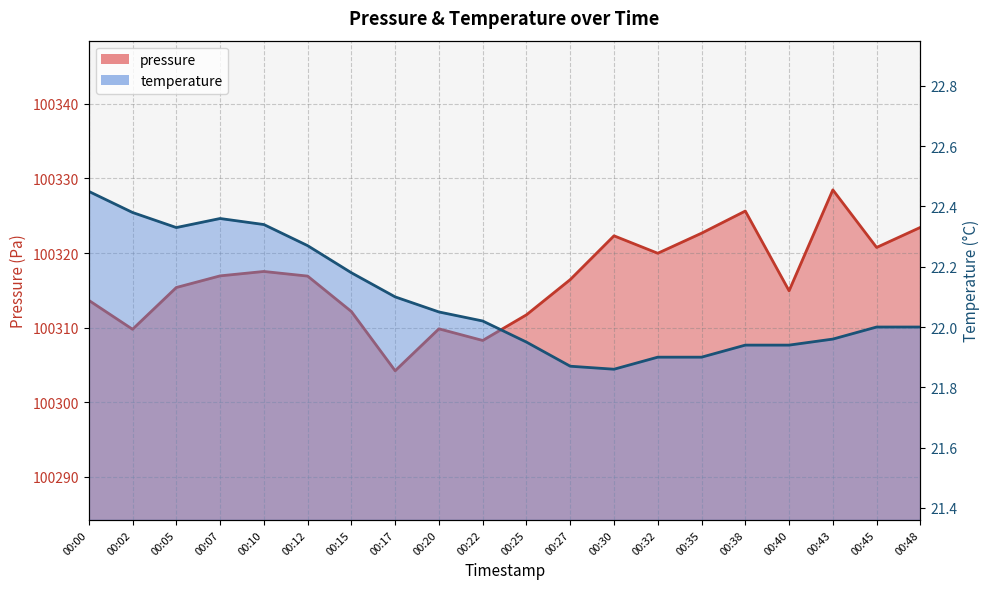

Where is the first local minimum for temperature?

00:05